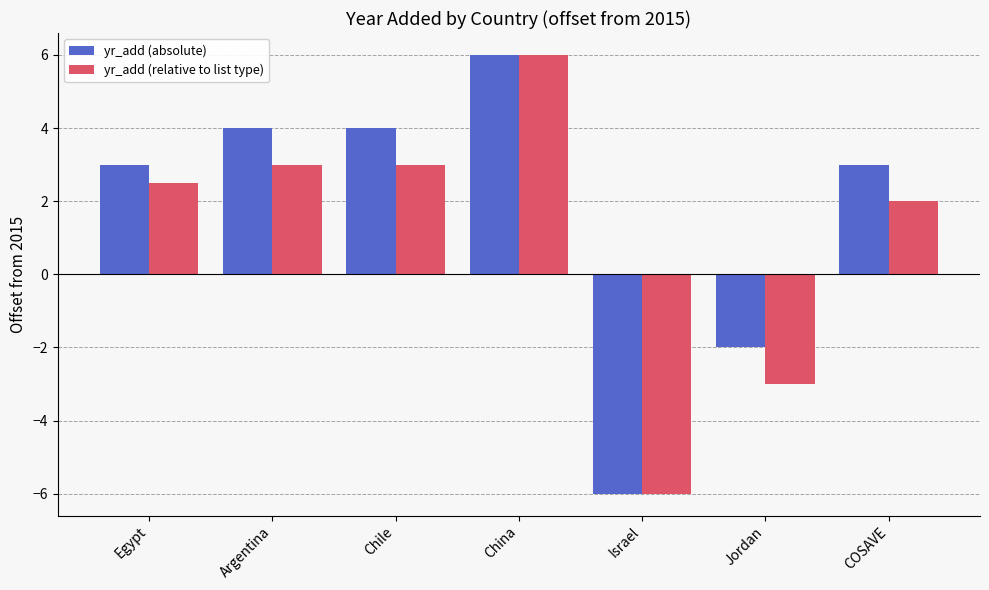

How many distinct data groups are displayed?

2